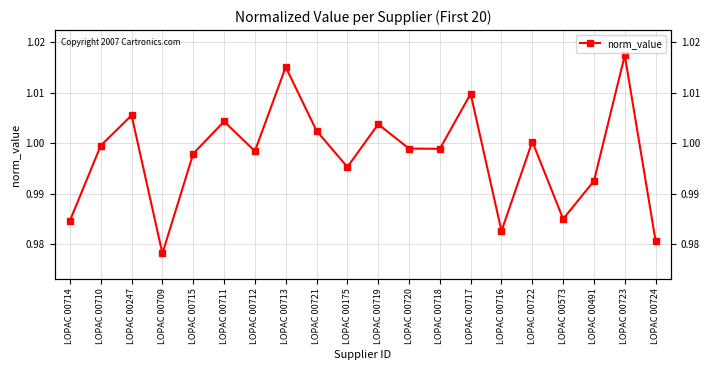

How many interior local peaks (higher than both neighbors) does the data have?

7